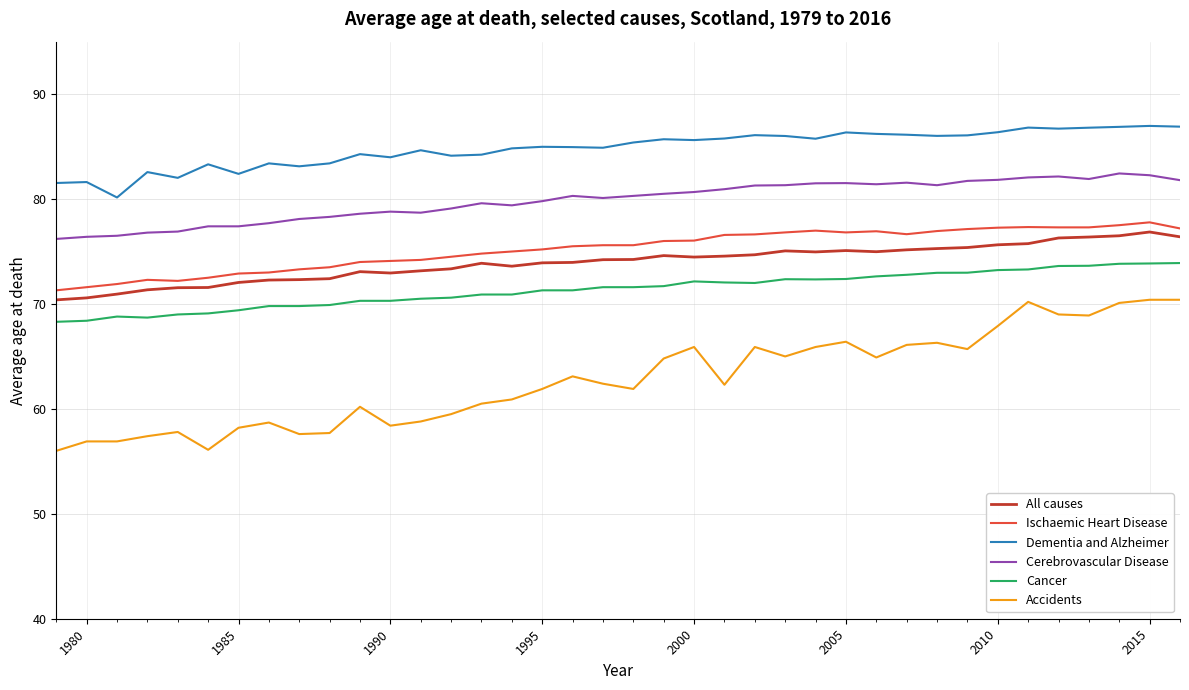

True or false: Dementia and Alzheimer and All causes cross at least once.

False